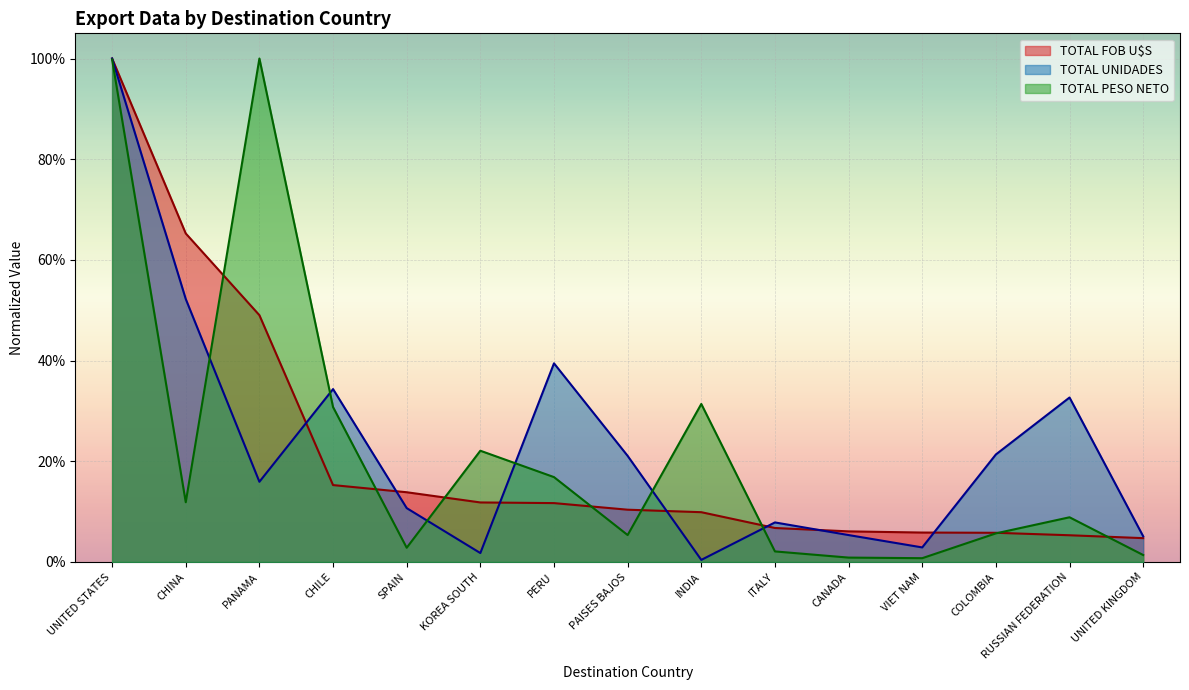

Which series has the widest spread of values?

TOTAL UNIDADES